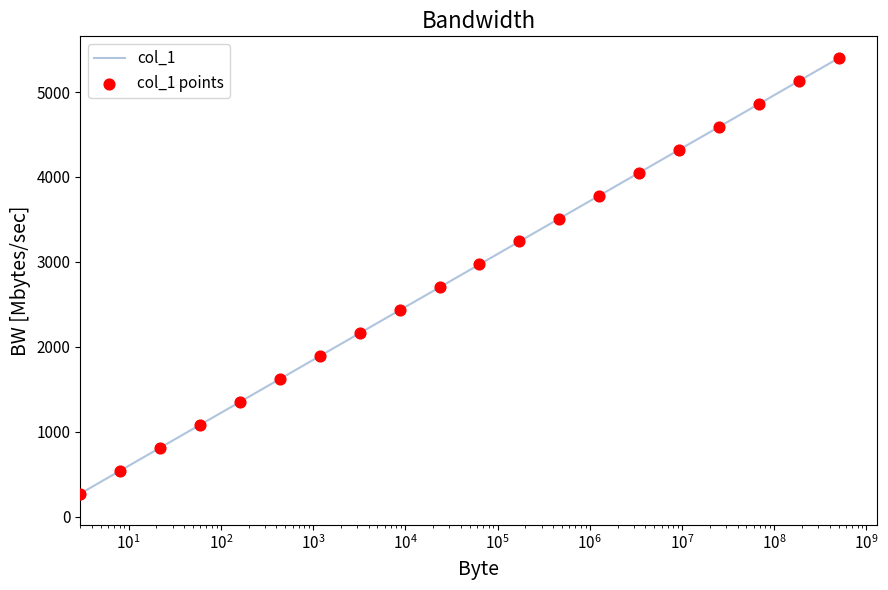

What is the maximum value shown in the chart?

5400